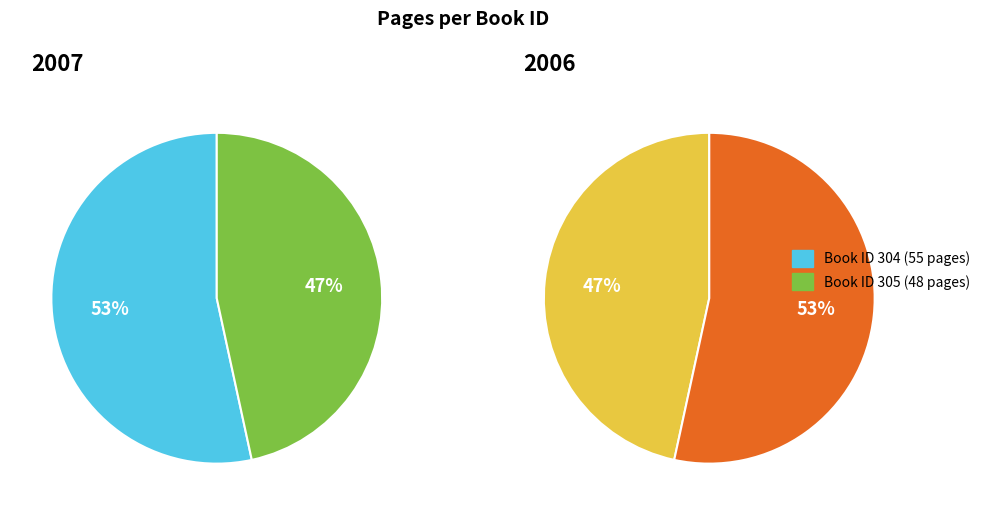

Which category has the biggest portion of the pie?

304